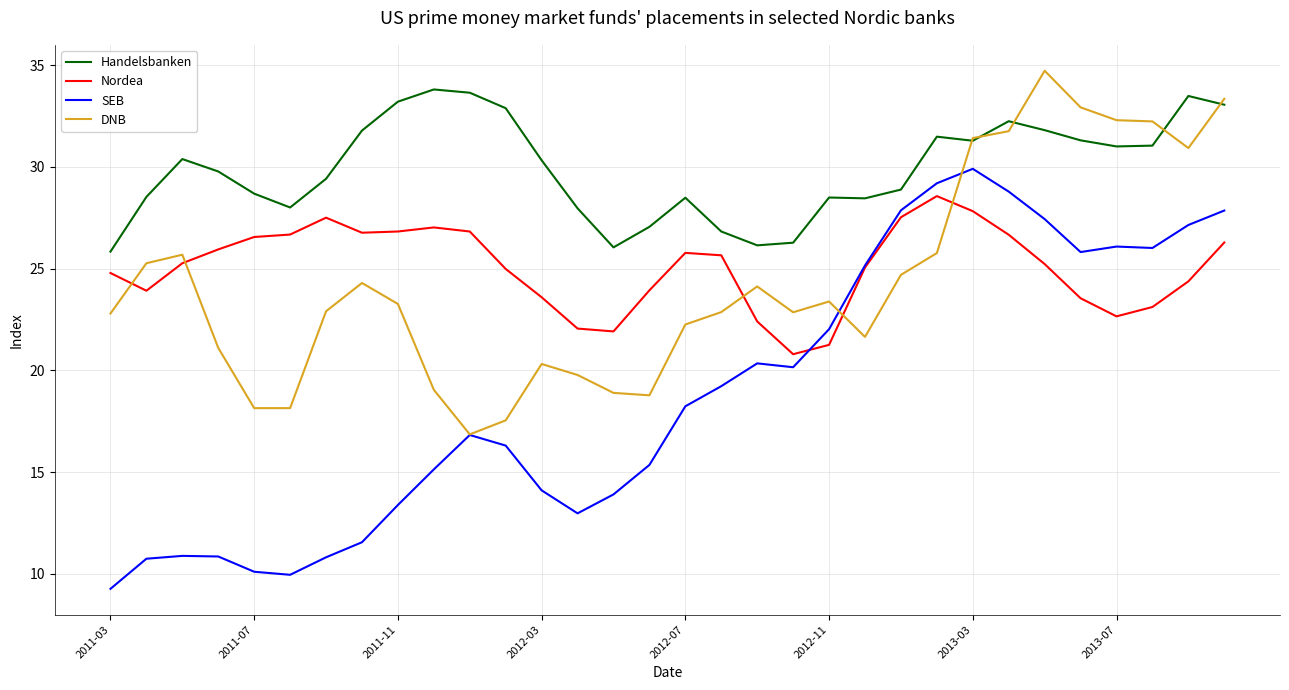

Which series has the largest total across all categories?

Handelsbanken